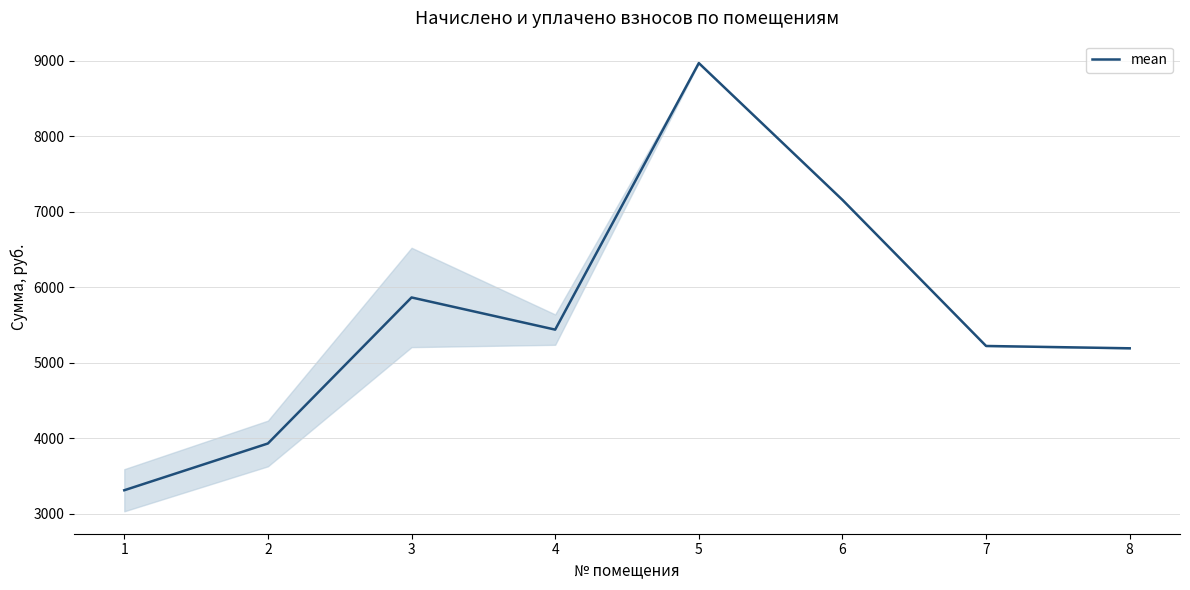

The chart shows a value of 10138.6 at 3. True or false?

False